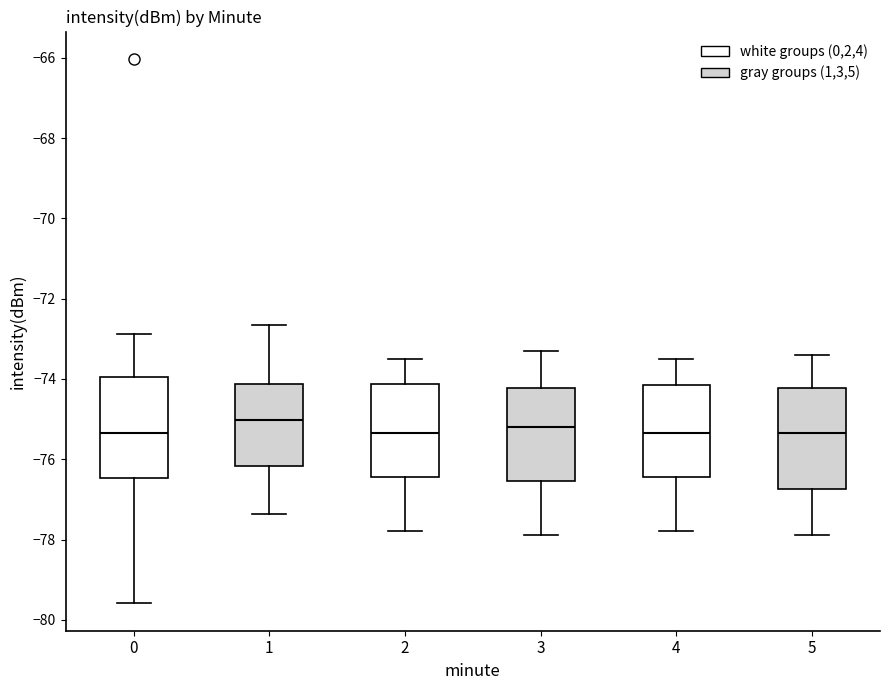

Where does the lower whisker of the box at x = 2 end on the y-axis? The values are not printed on the chart, so give them approximately, as read against the axis.

-77.8